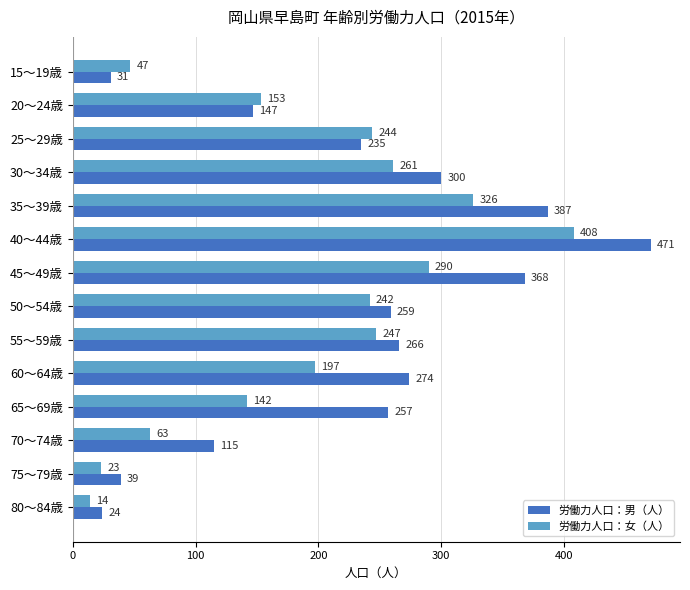

What is the greatest value displayed?

471